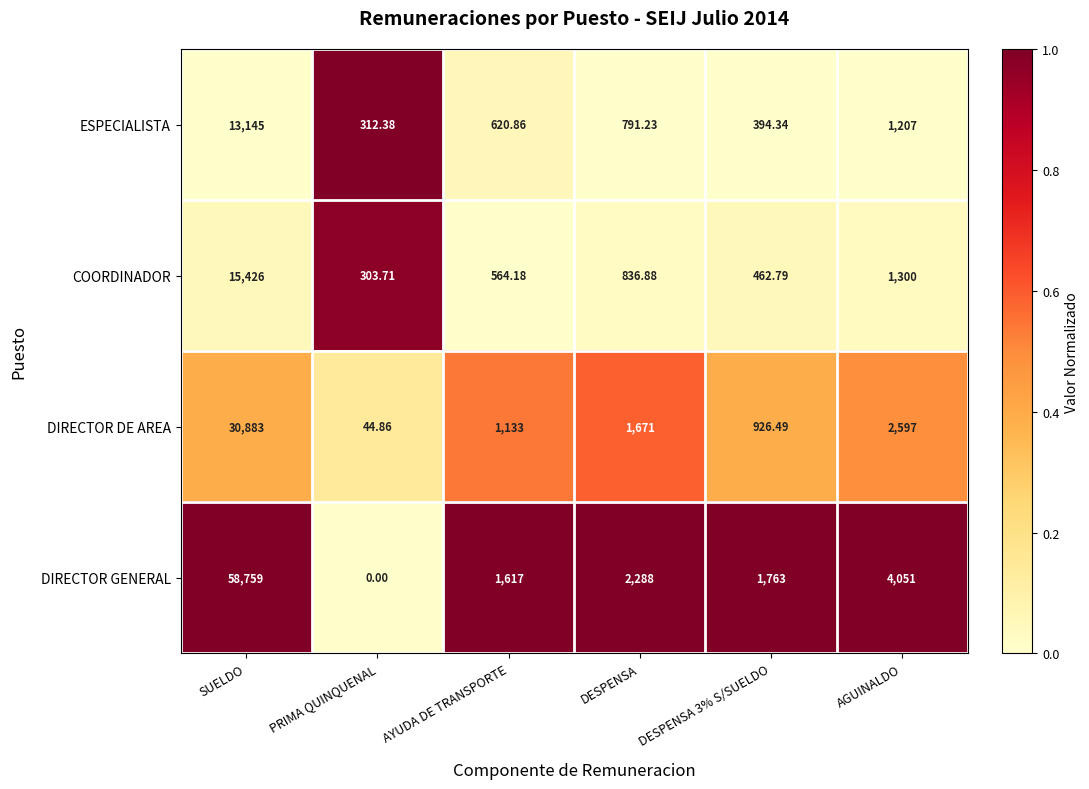

At SUELDO, list the series in order from largest to smallest.

DIRECTOR GENERAL, DIRECTOR DE AREA, COORDINADOR, ESPECIALISTA